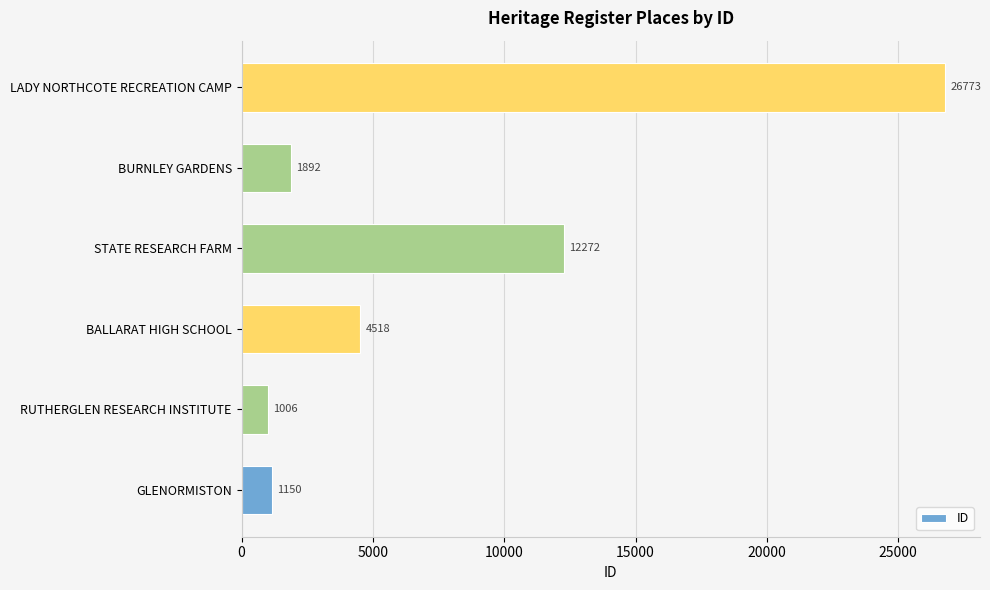

List the labels in order of value, largest first.

LADY NORTHCOTE RECREATION CAMP, STATE RESEARCH FARM, BALLARAT HIGH SCHOOL, BURNLEY GARDENS, GLENORMISTON, RUTHERGLEN RESEARCH INSTITUTE